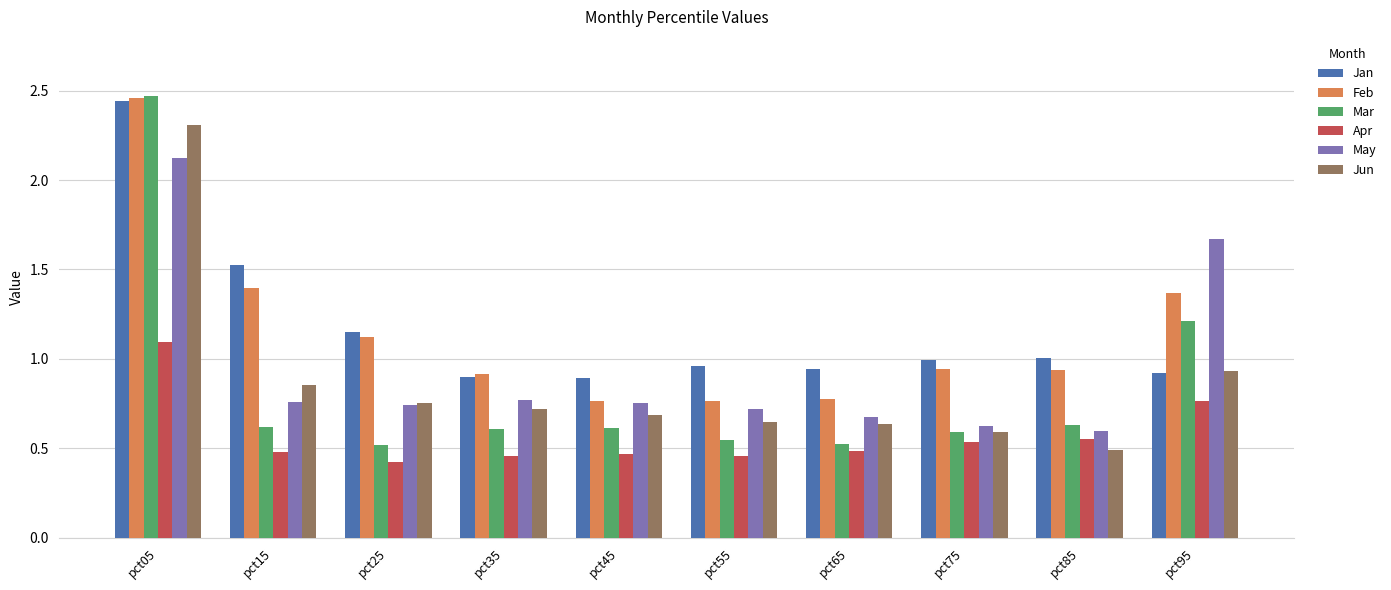

What is the maximum value for Jun?

2.3